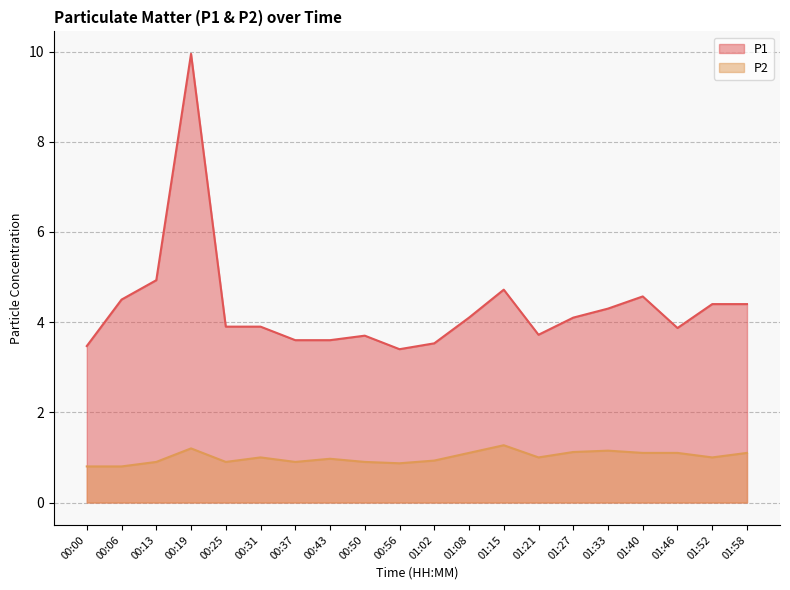

In P1, how many points are lower than both neighbors (excluding endpoints)?

3